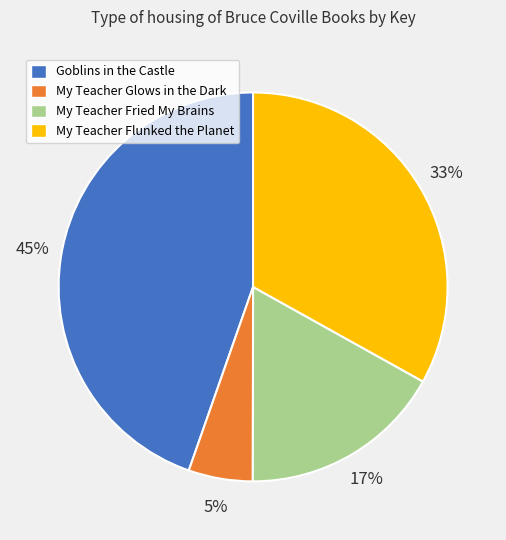

How many segments does this pie chart have?

4